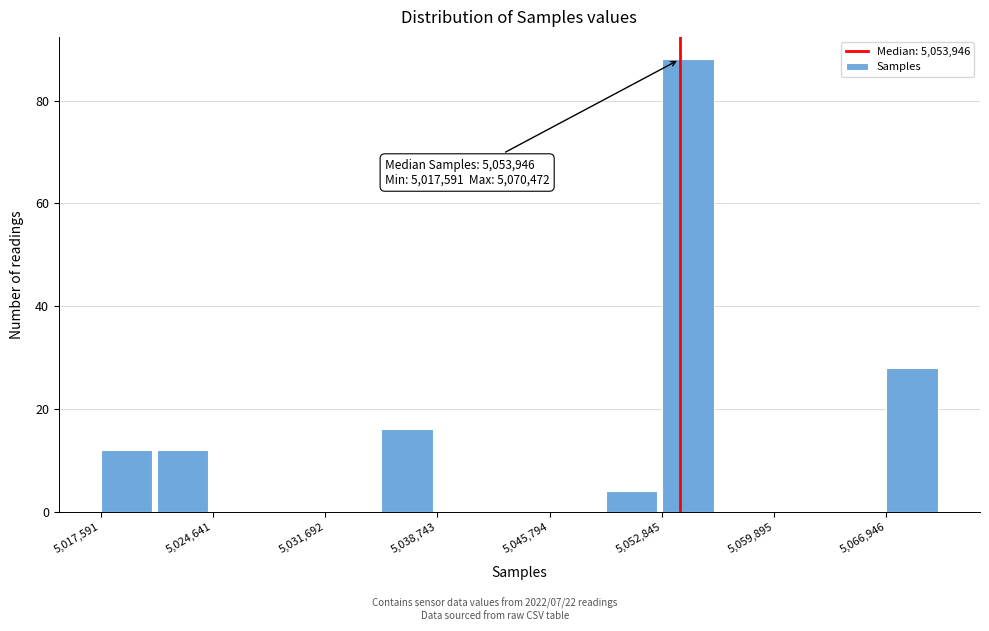

Read against the x-axis, roughly where is the centre of the tallest bar?

5054000